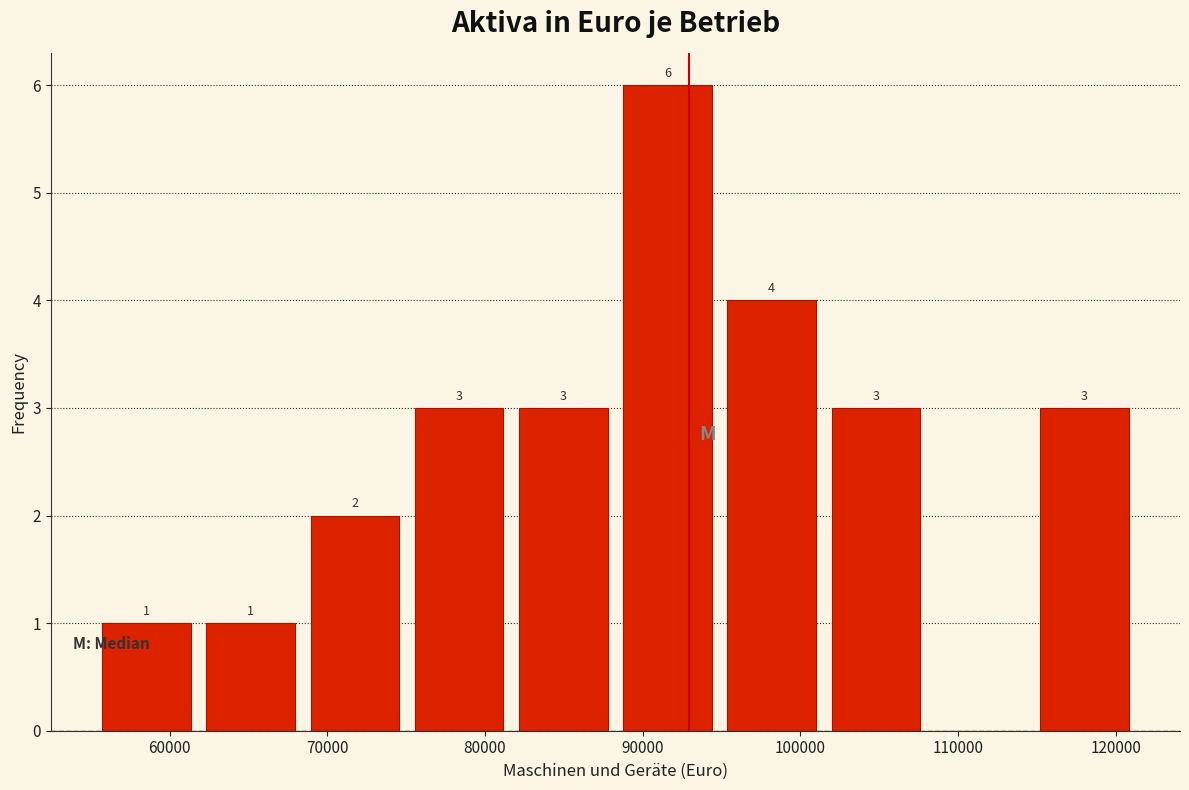

Over which range of the x-axis is the bar tallest?

88000 to 95000